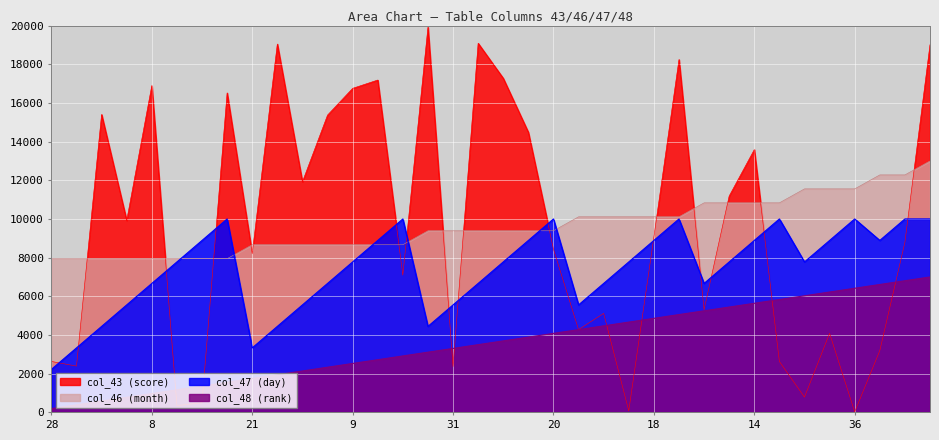

How many interior local peaks does the col_47 series have?

6